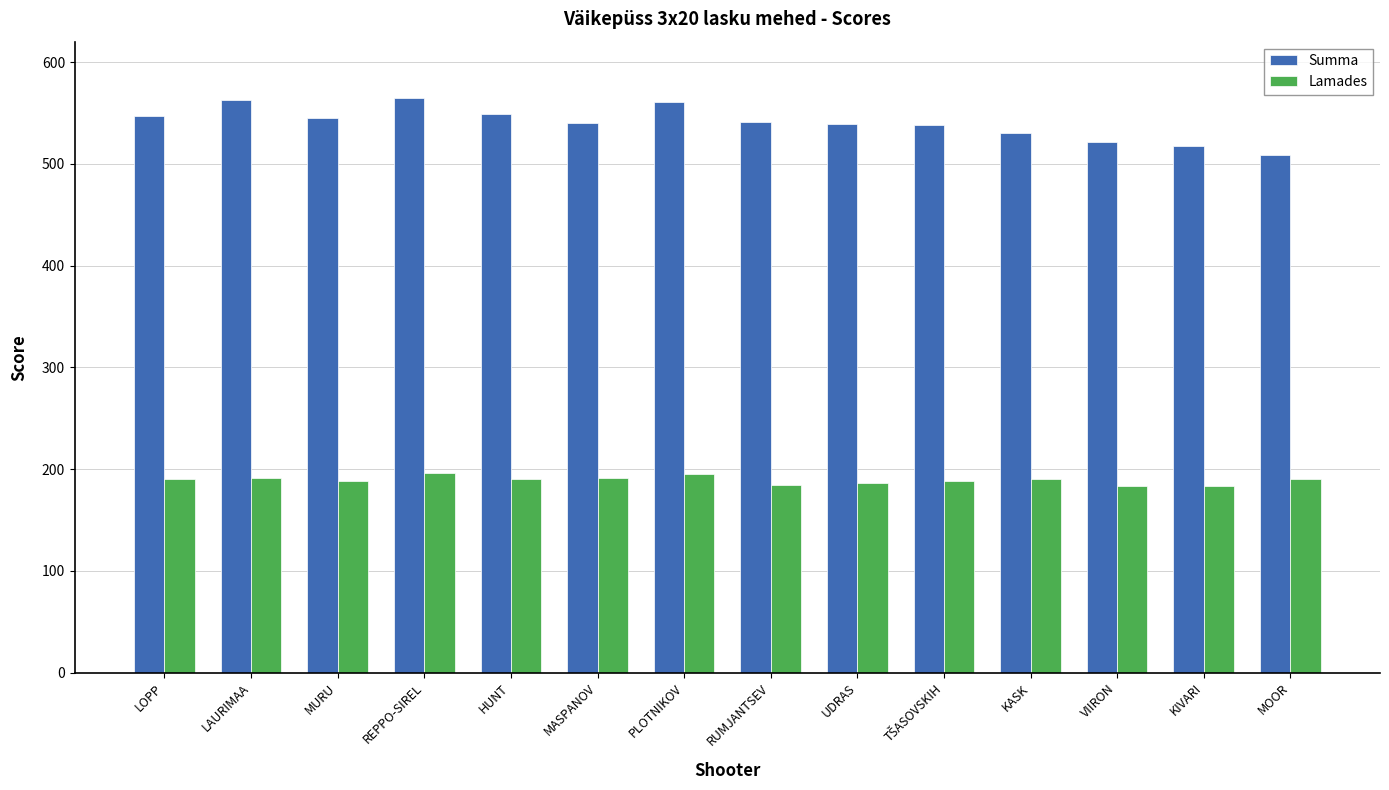

Is it true that Summa equals 509 at MOOR?

True